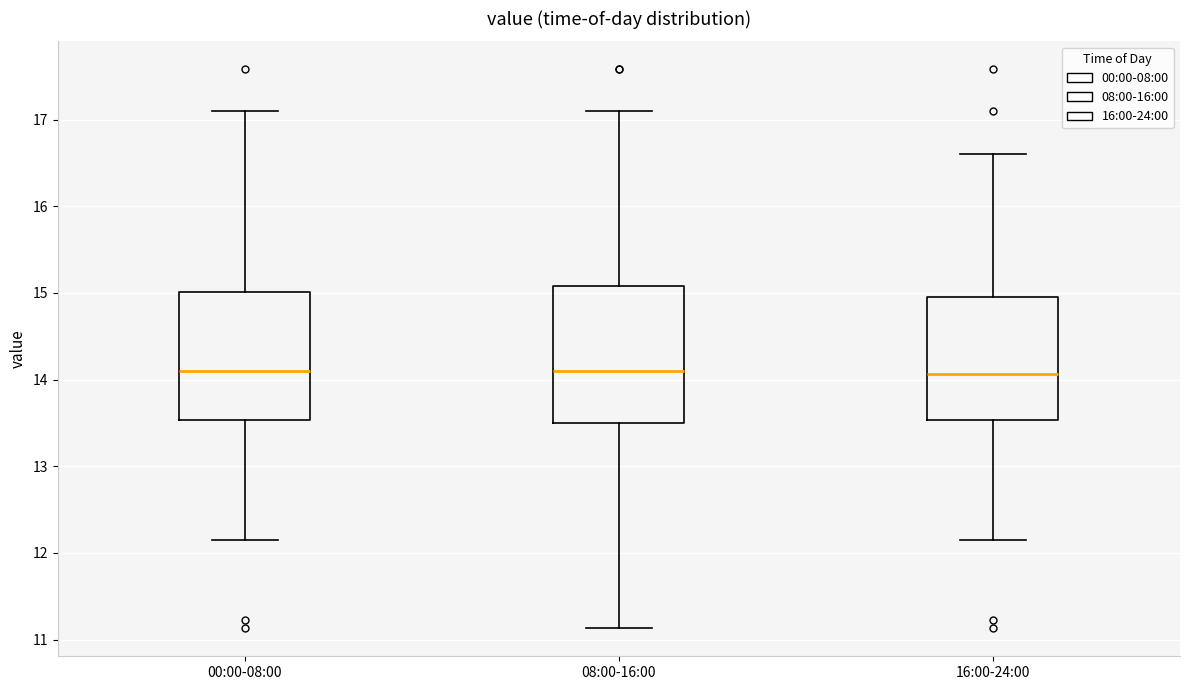

Where does the lower whisker of the box for 08:00-16:00 end on the y-axis? The values are not printed on the chart, so give them approximately, as read against the axis.

11.1